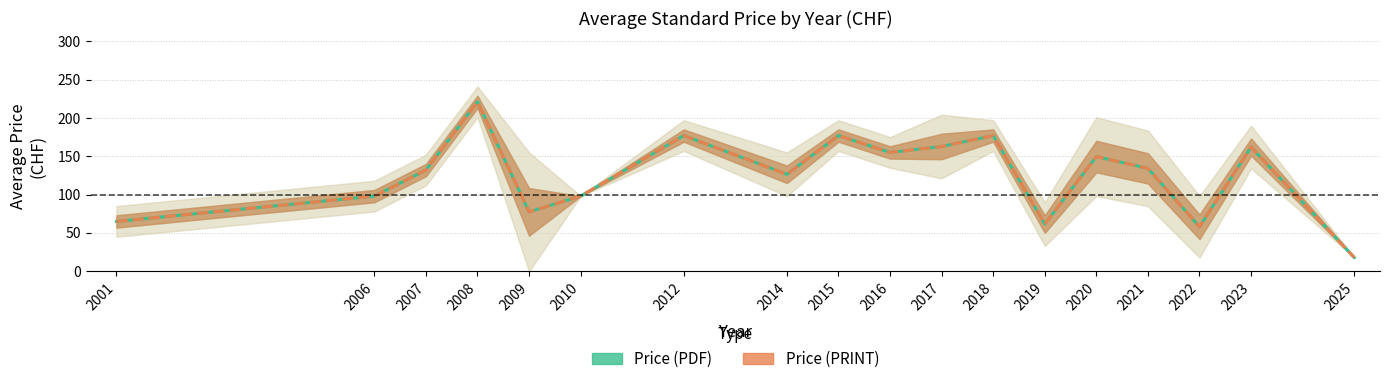

At which category does Price (PDF) reach its first local valley?

2009